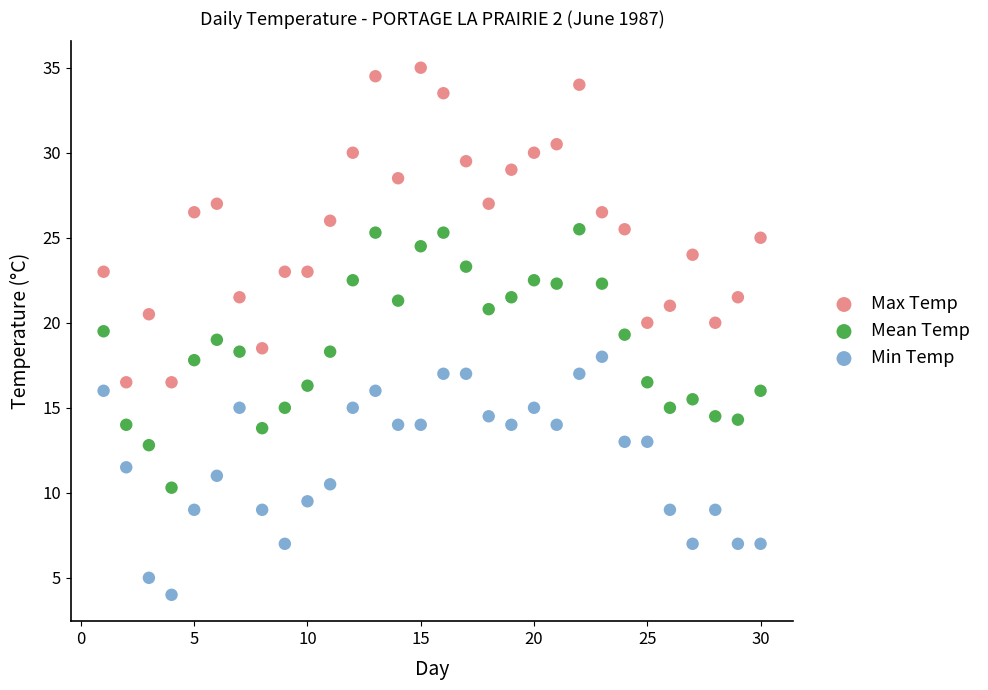

Which series contains the lowest Y value?

Min Temp